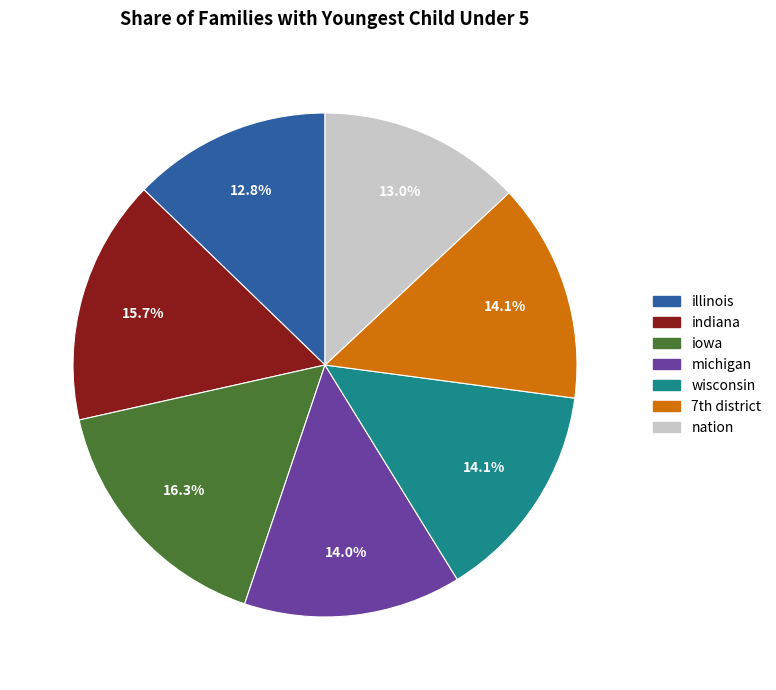

To the nearest percent, what is the difference between the largest and smallest slice percentages?

4%